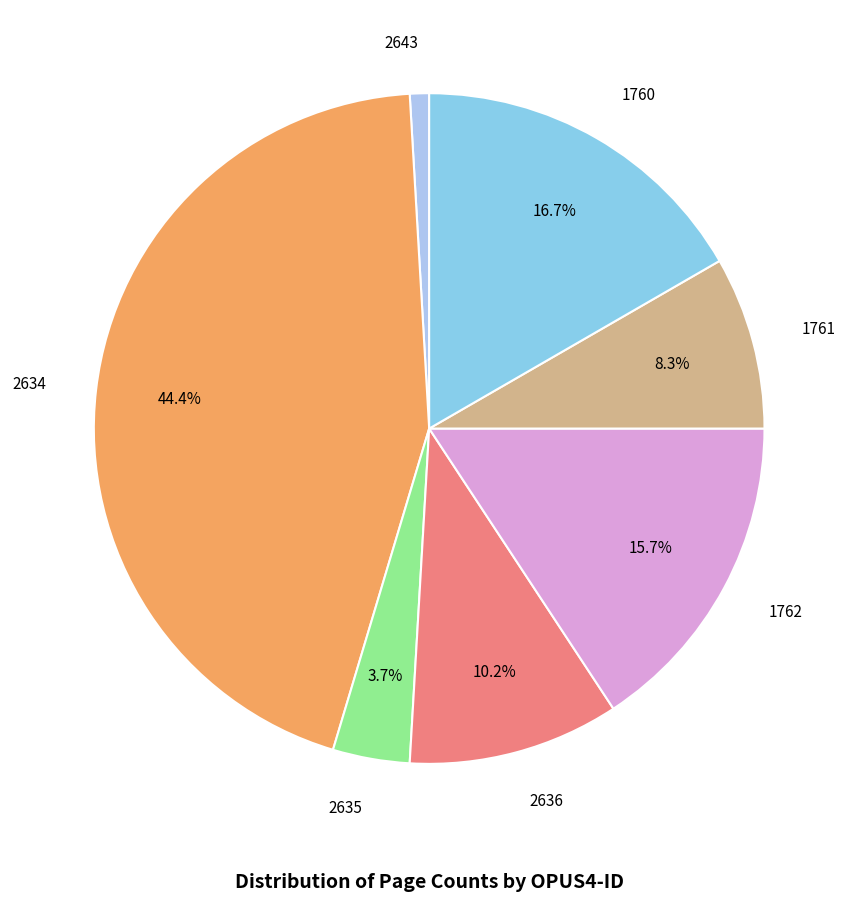

Does any single category account for the majority?

No